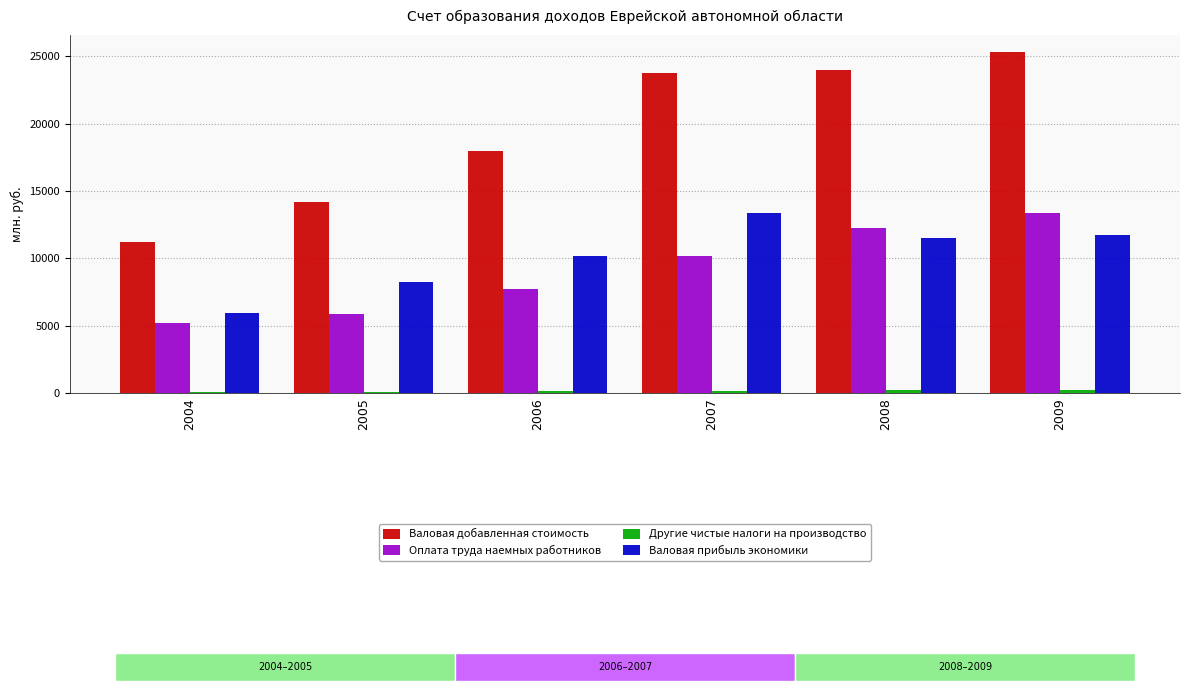

How many bars are there in each group?

4